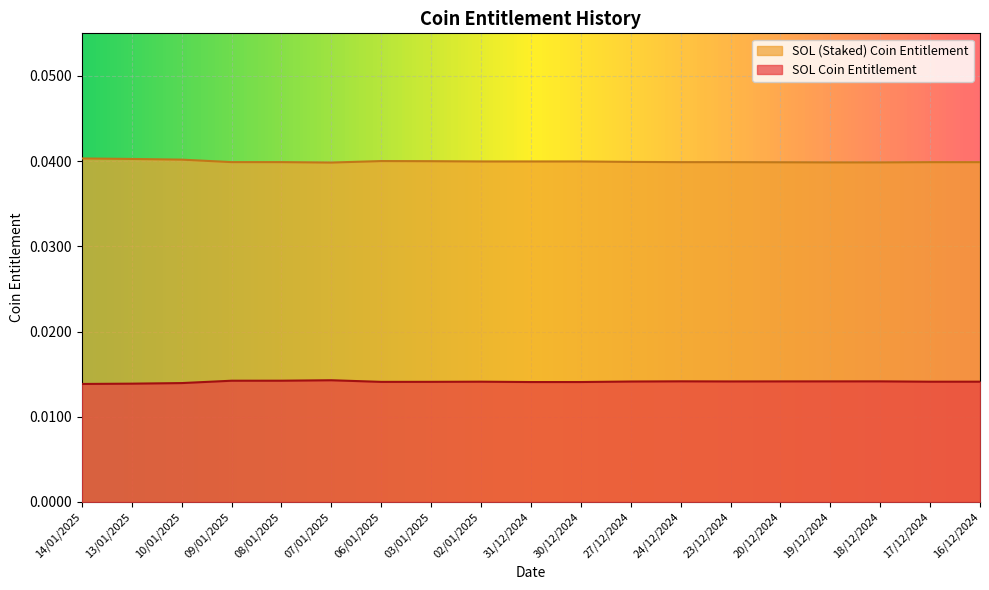

Which label corresponds to the largest value in the chart?

14/01/2025